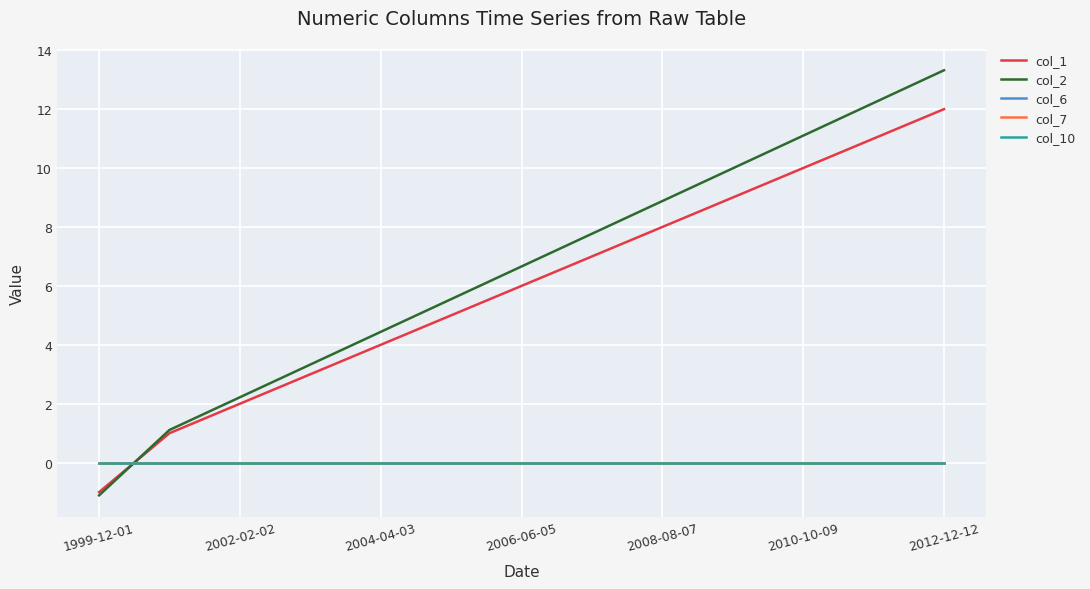

Is this an area chart (filled region under the line)?

No